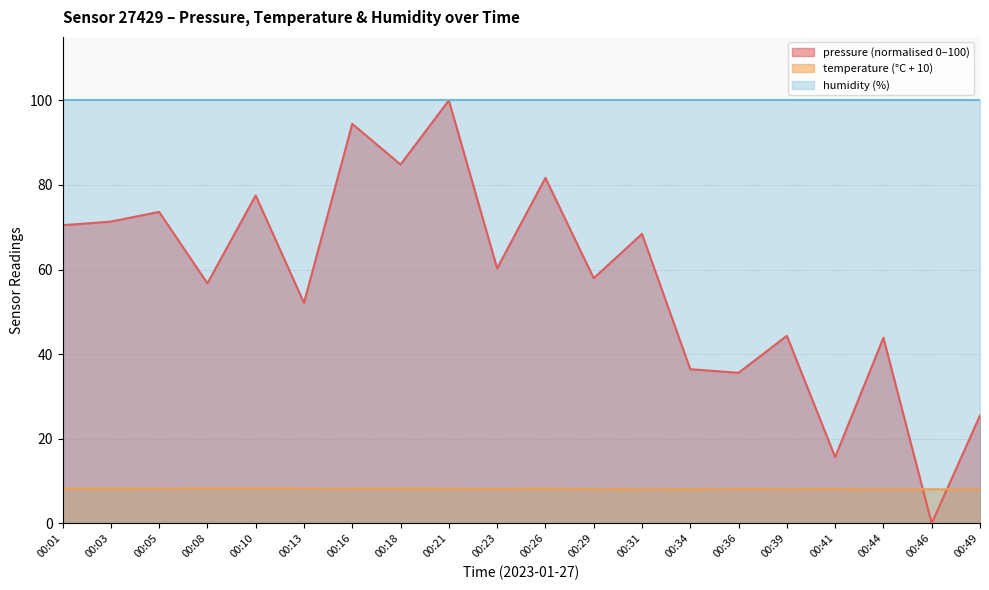

Is it true that temperature equals 4.6 at 00:46?

False